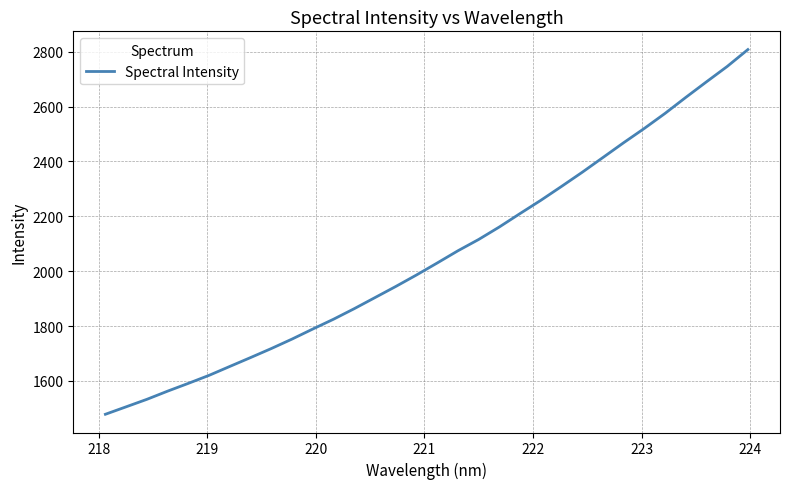

What is the difference between the maximum and minimum values?

1329.8